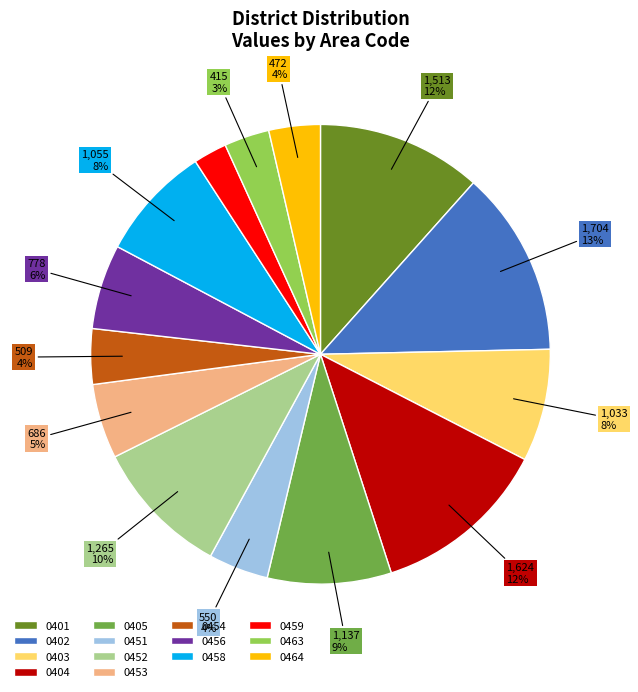

Is the sum of 0401 and 0463 greater than half?

No